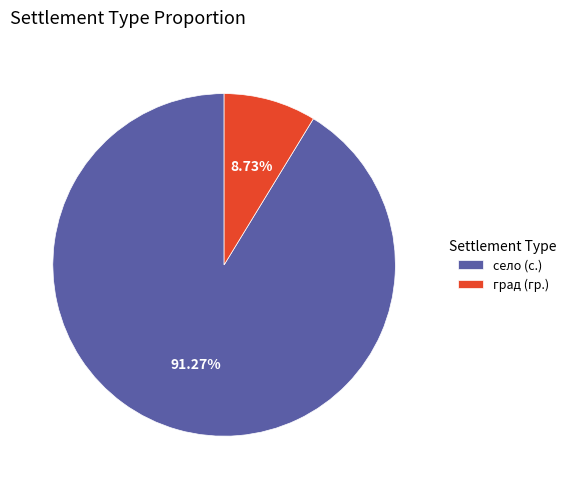

Rank the categories by value from highest to lowest.

село (с.), град (гр.)